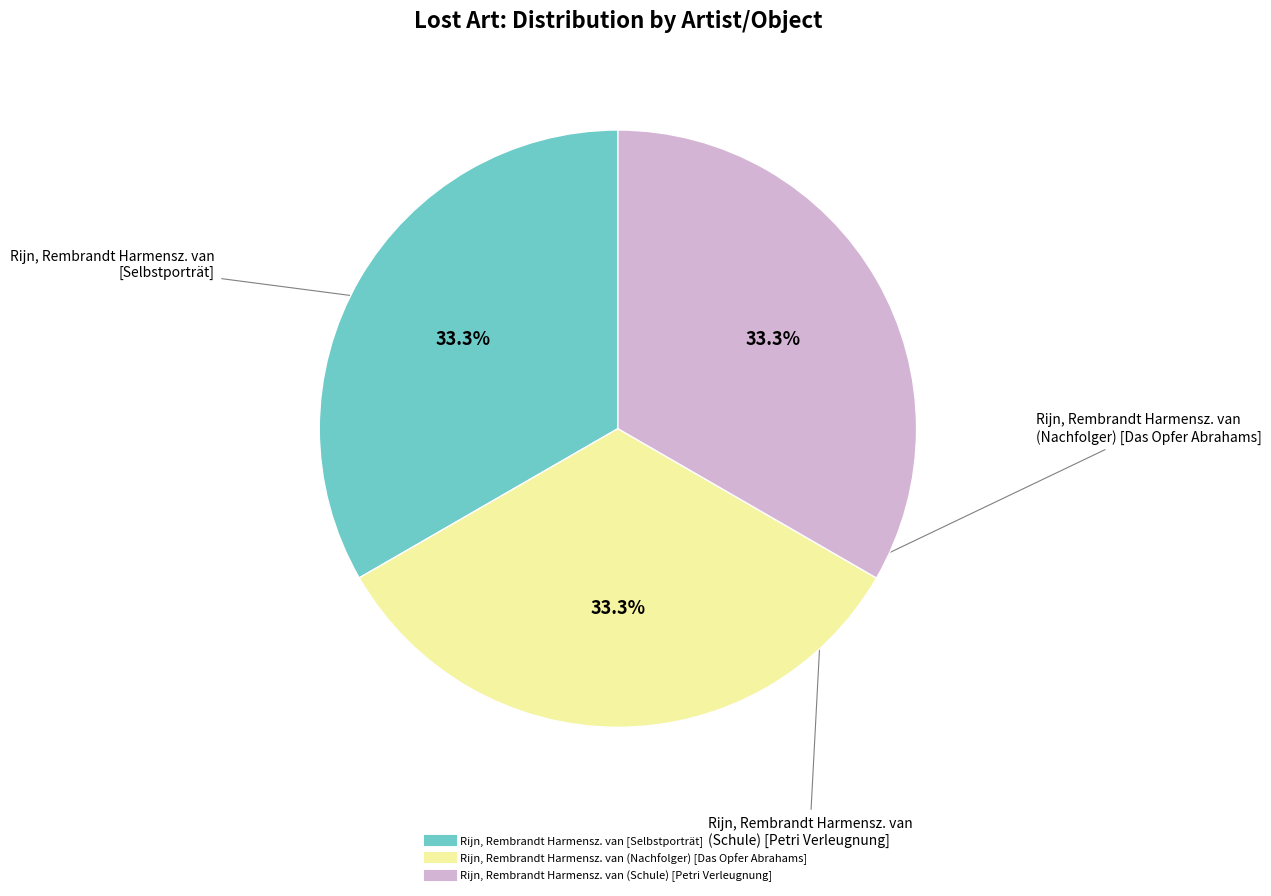

Count the number of slices in the pie.

3